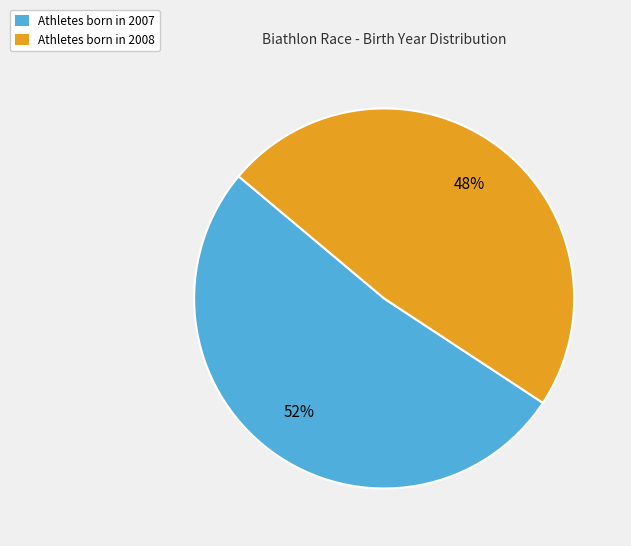

Which category has the smallest portion of the pie?

Athletes born in 2008